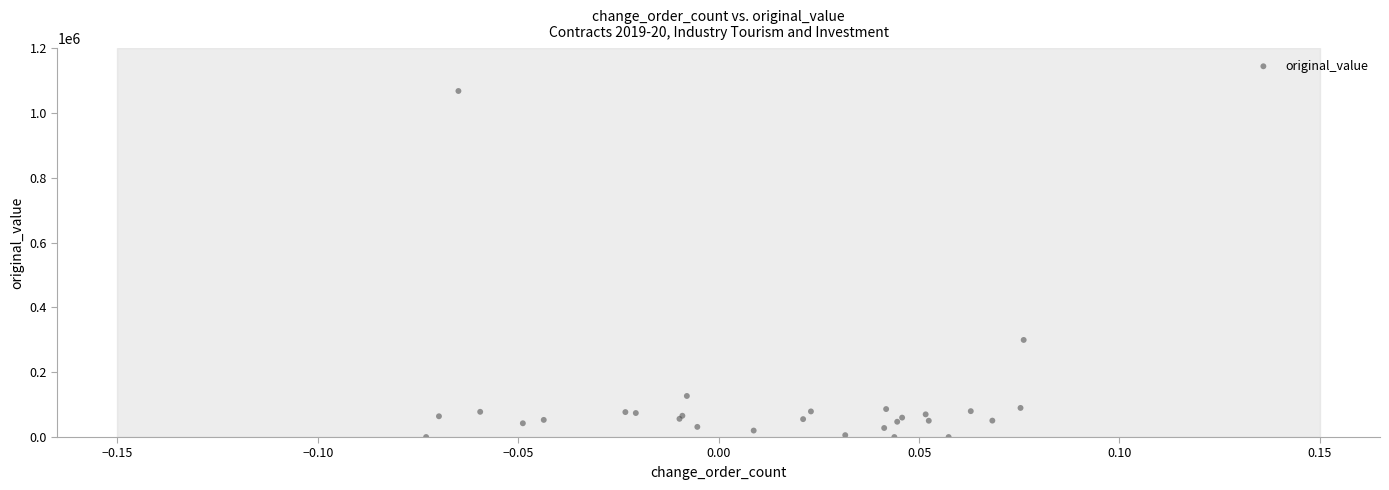

What Y value in the scatter plot is closest to 534120?

299726.3